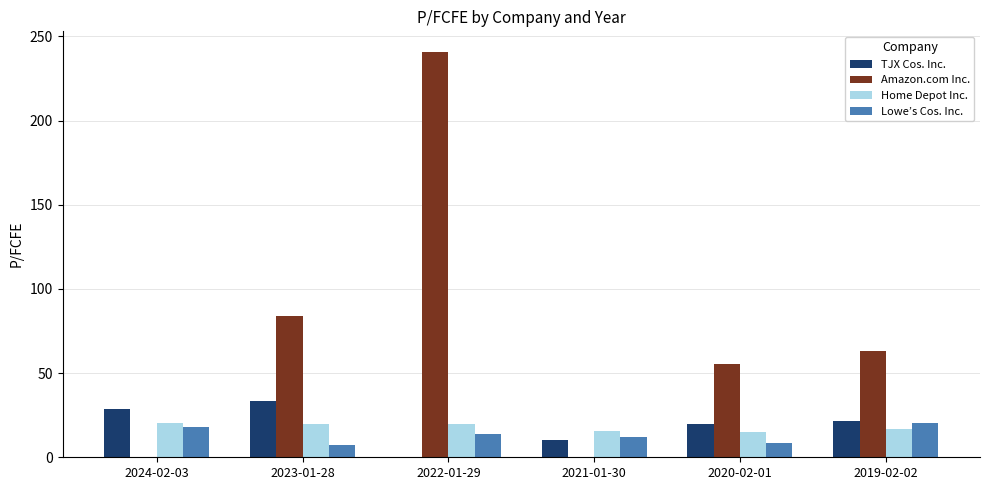

What is the spread (max minus min) of values at 2019-02-02?

46.7